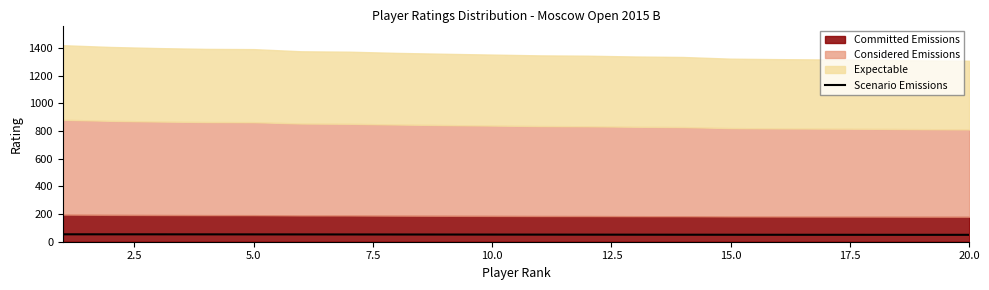

What is the average value?

51.7